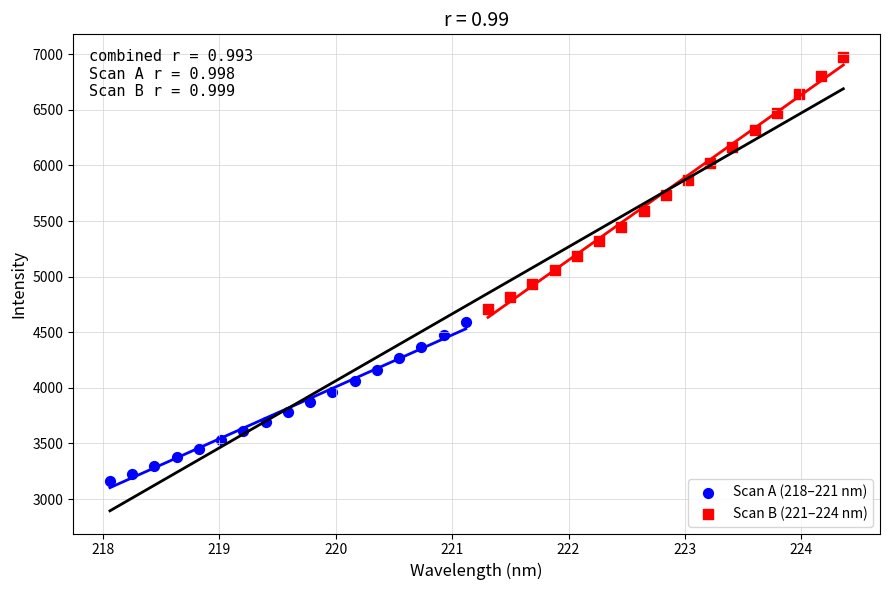

Which series has the widest spread of Y values?

Scan B (221–224 nm)